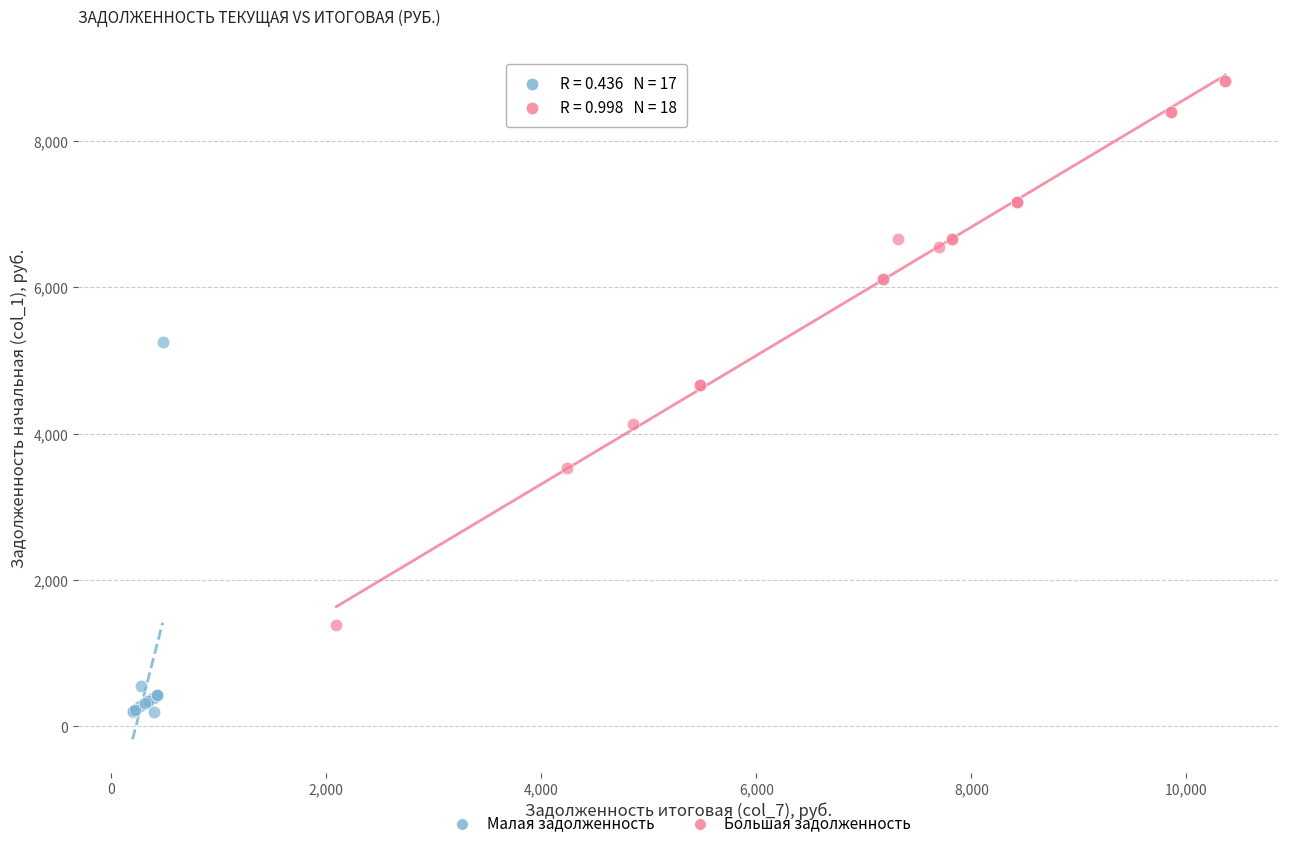

Which series has the largest Y range (max minus min)?

Большая задолженность